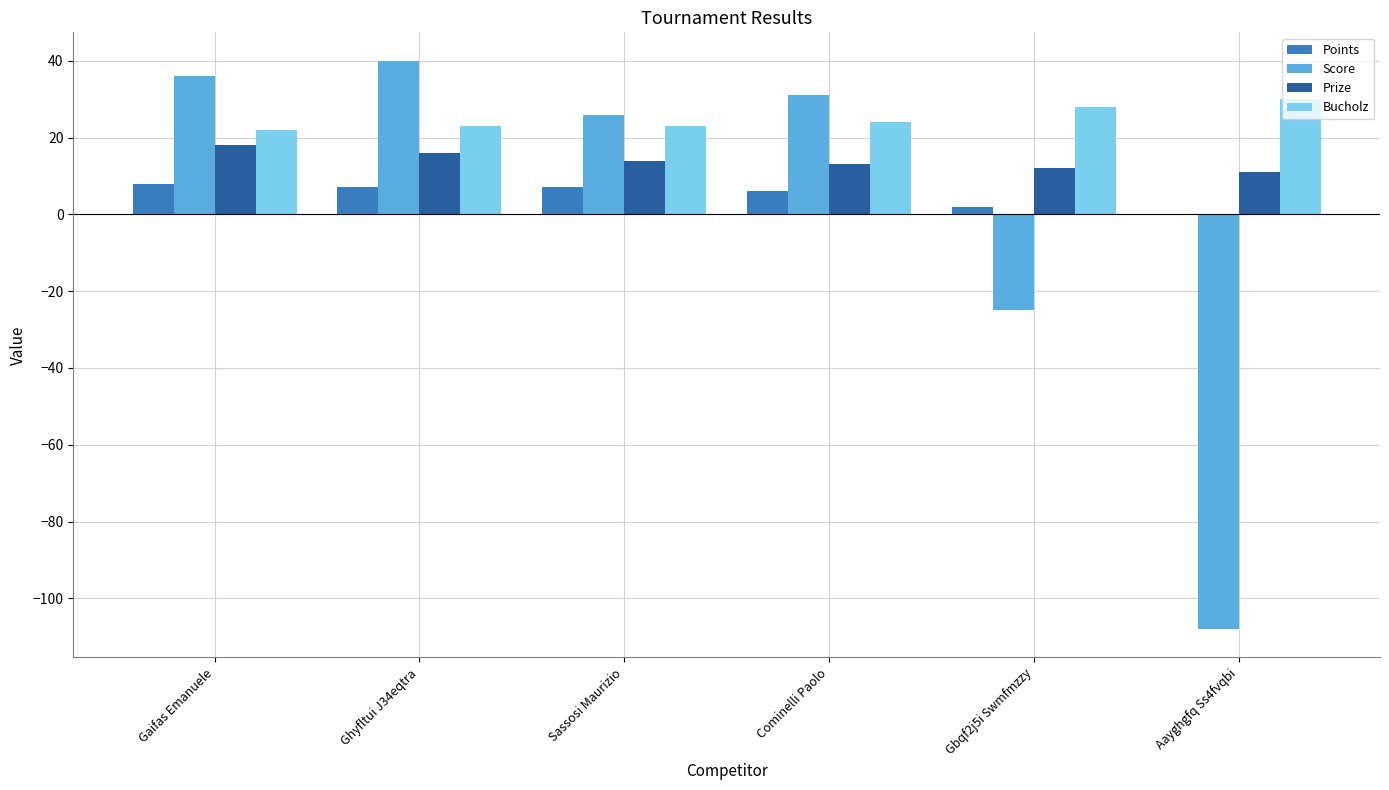

What value does the Points series have at Sassosi Maurizio?

7